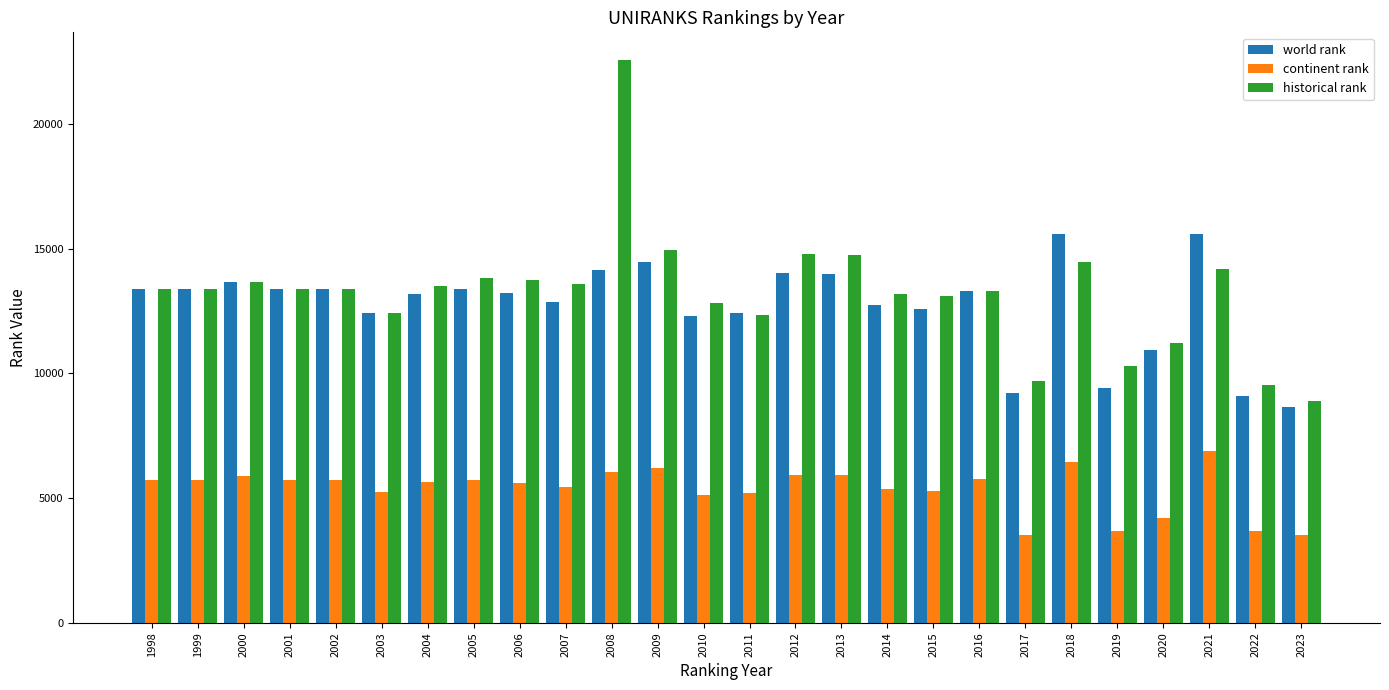

Is the value of historical rank at 2022 greater than the value of continent rank at 1999?

Yes